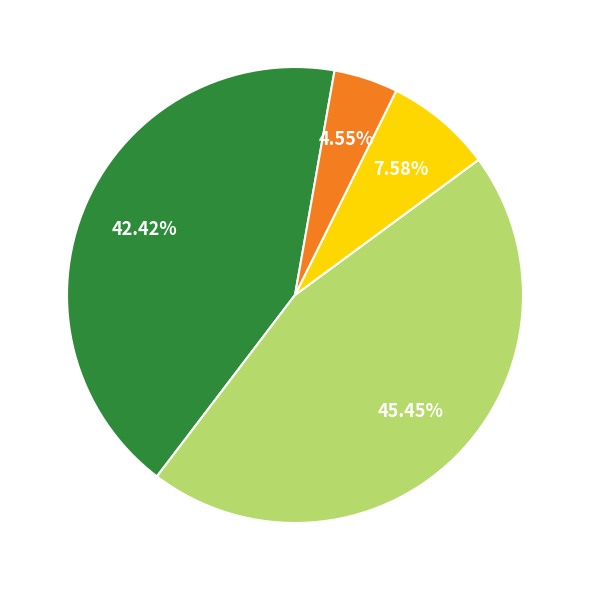

Does any single category account for the majority?

No